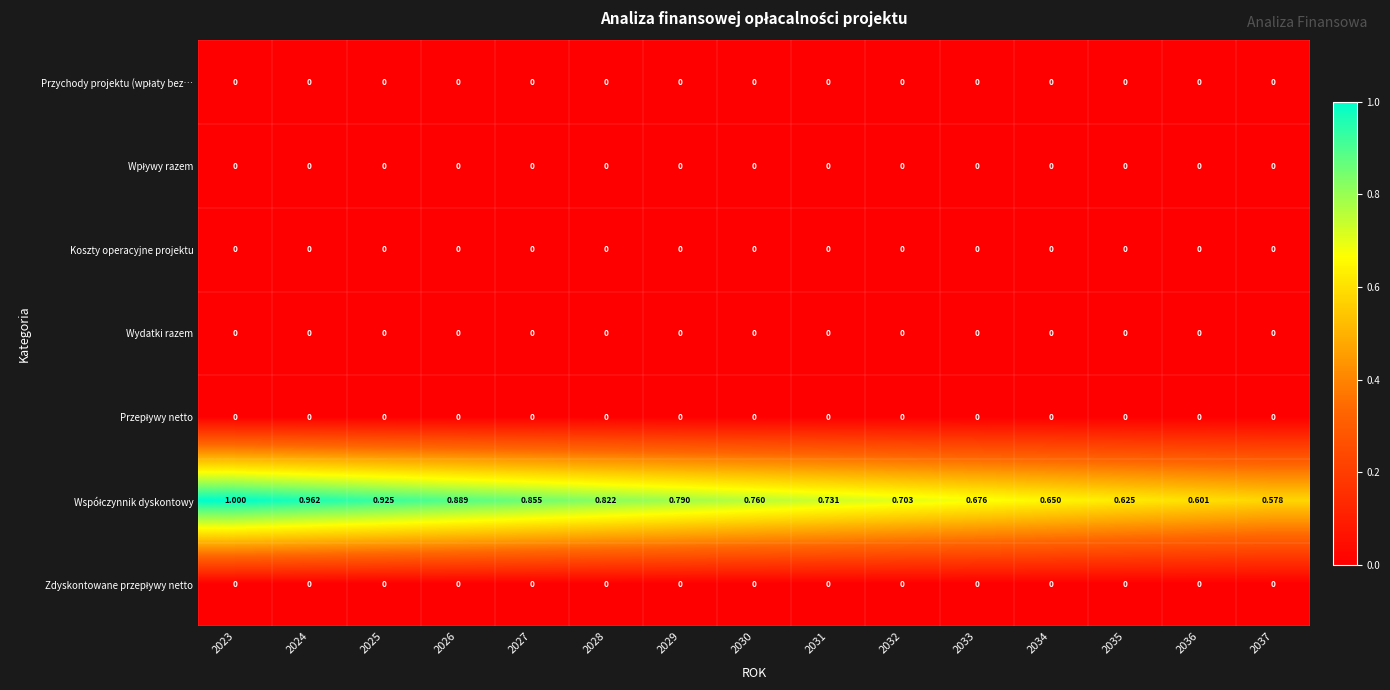

Which series has the widest spread of values?

Współczynnik dyskontowy